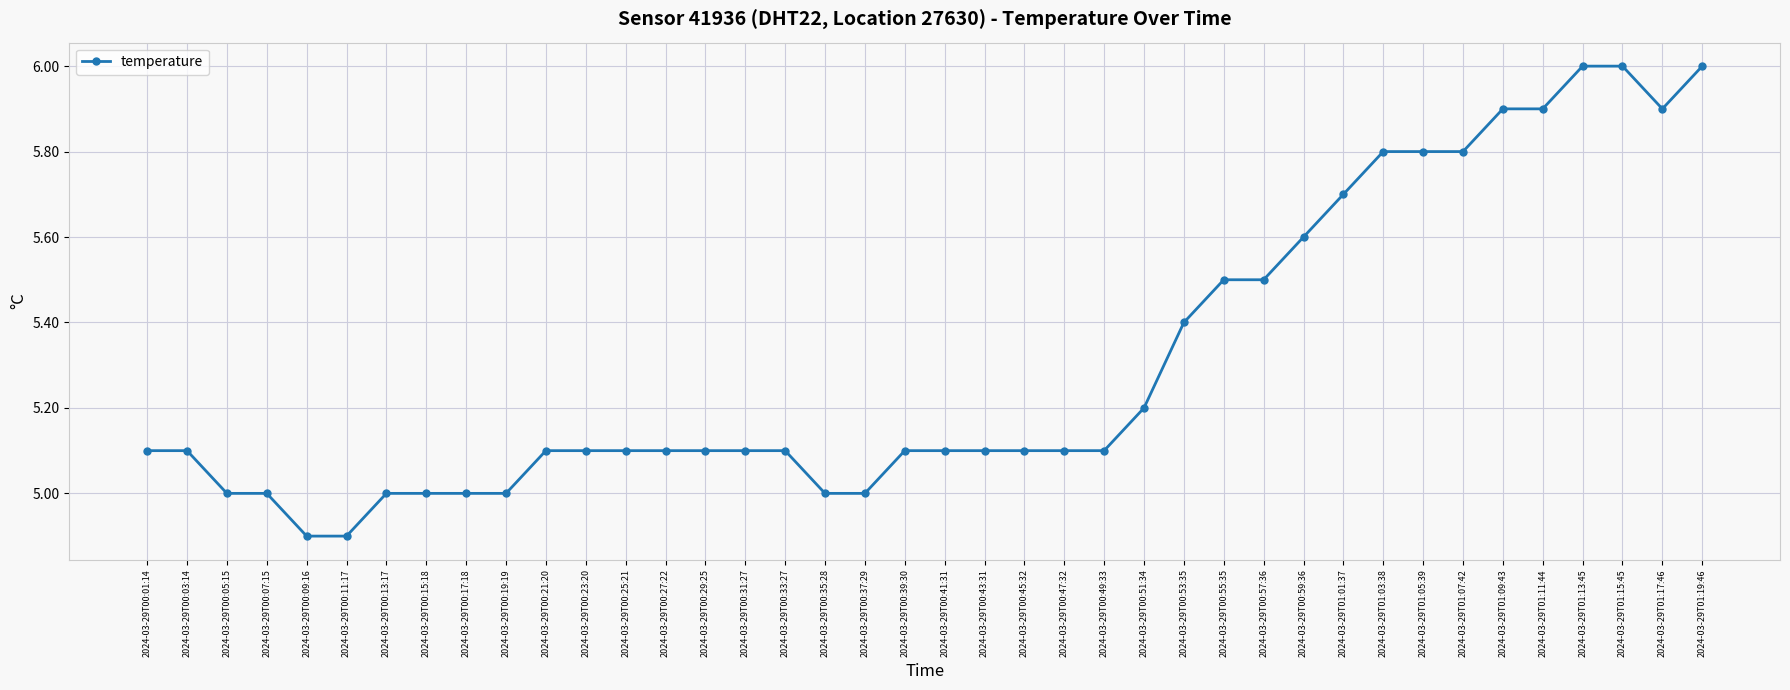

What is the average value?

5.3